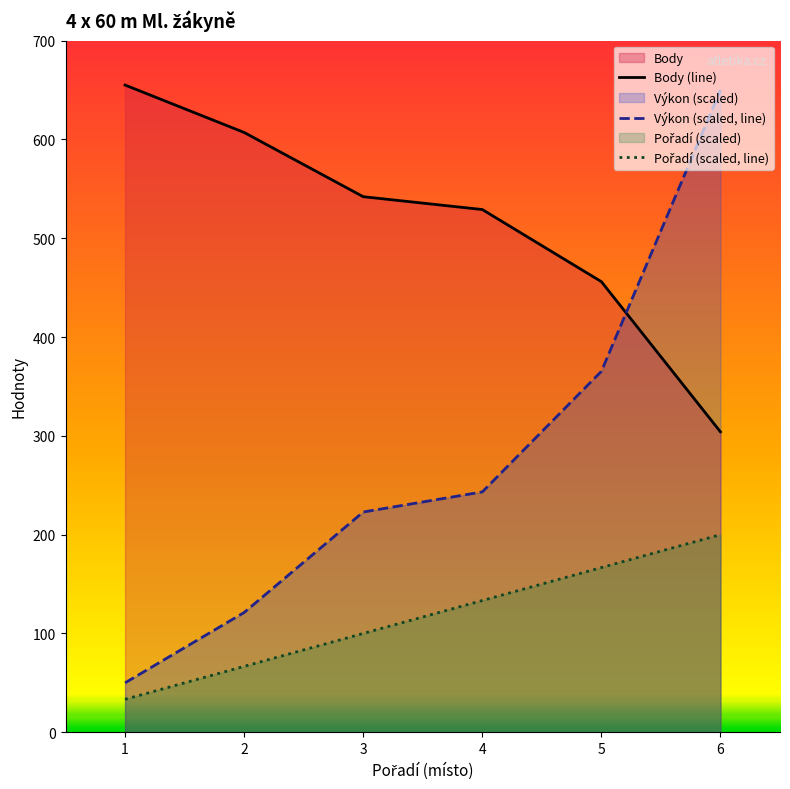

Where does the Výkon series first go above 243?

4